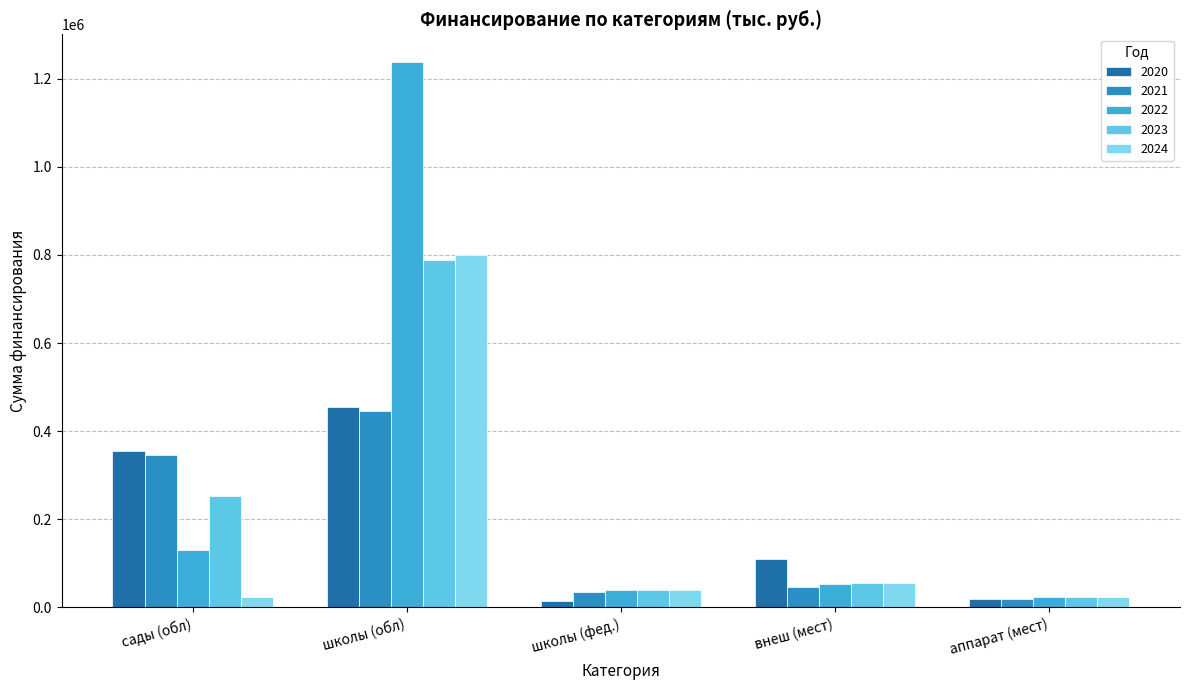

At which category is the sum across all series the highest?

школы (обл)